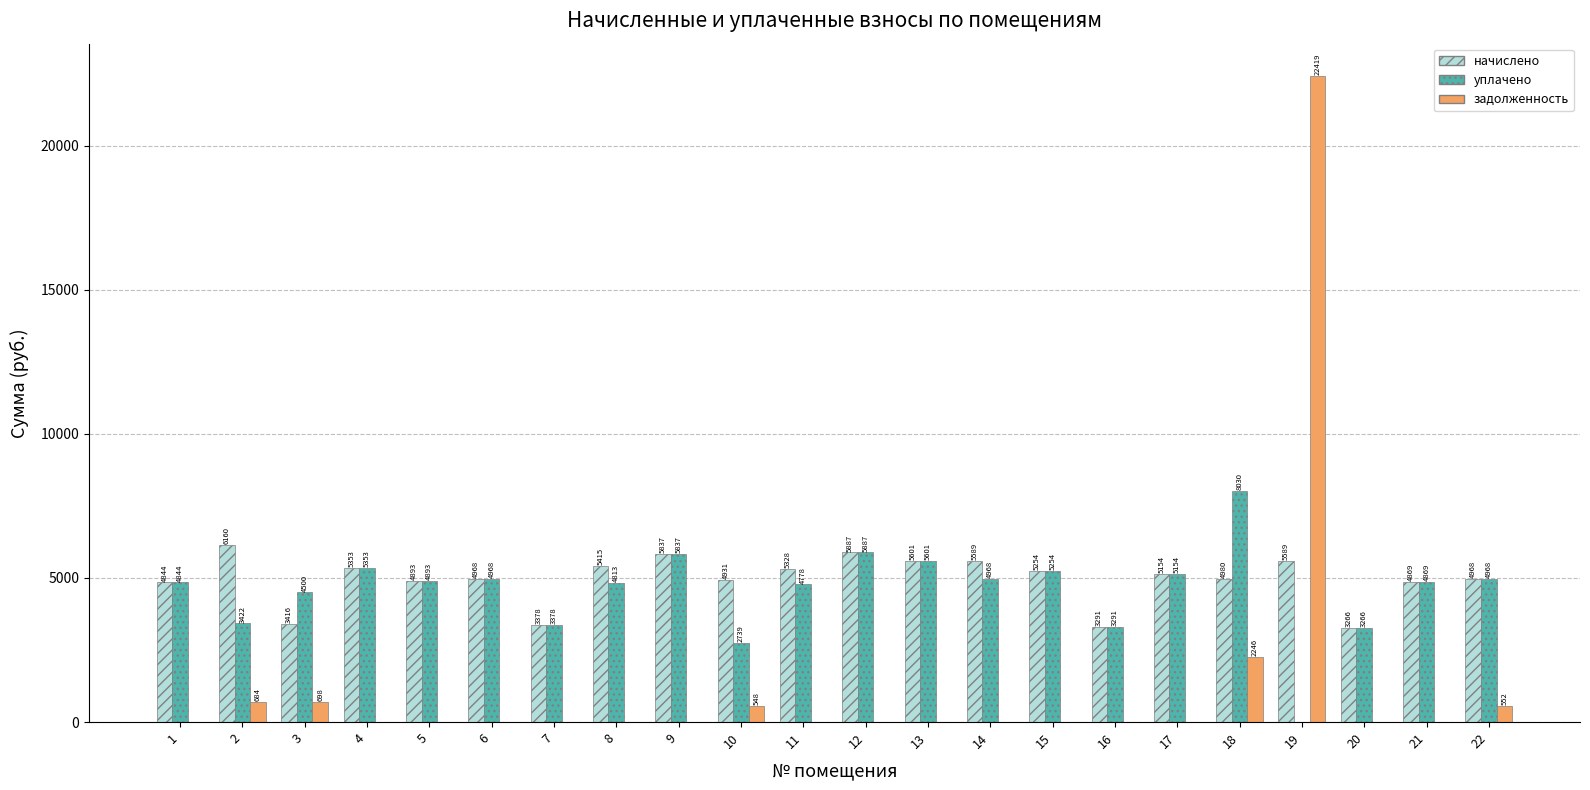

At which label is уплачено closest to 4015?

3